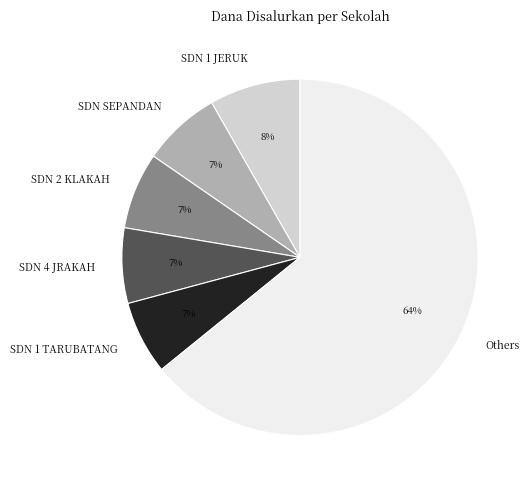

To the nearest percent, what is the combined percentage of Others and SDN 1 JERUK?

72%